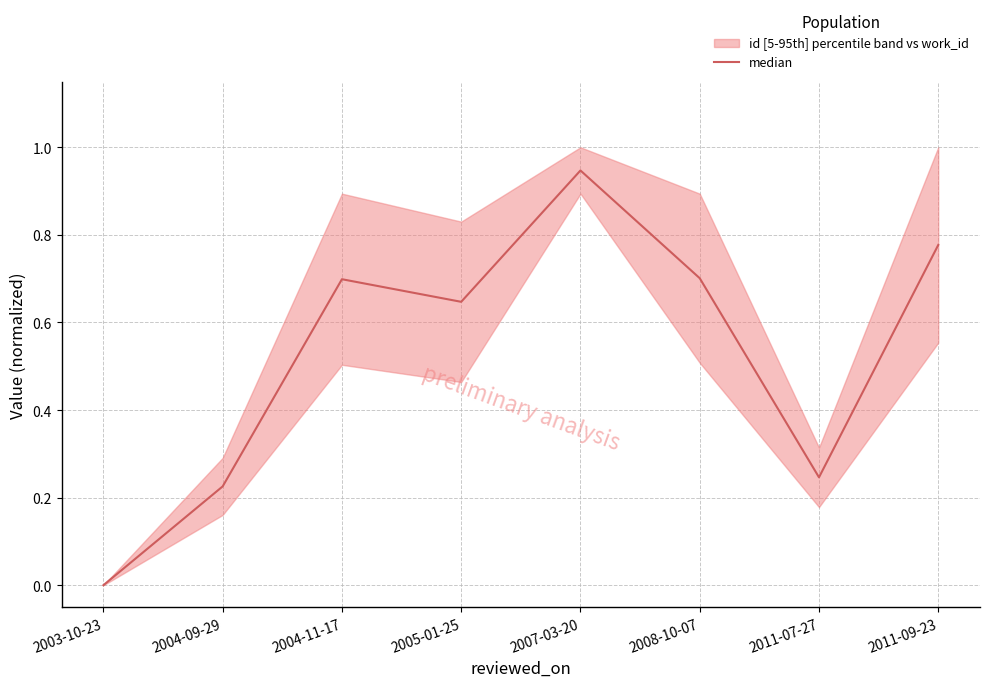

List the labels in order of value, smallest first.

2003-10-23, 2004-09-29, 2011-07-27, 2005-01-25, 2004-11-17, 2008-10-07, 2011-09-23, 2007-03-20